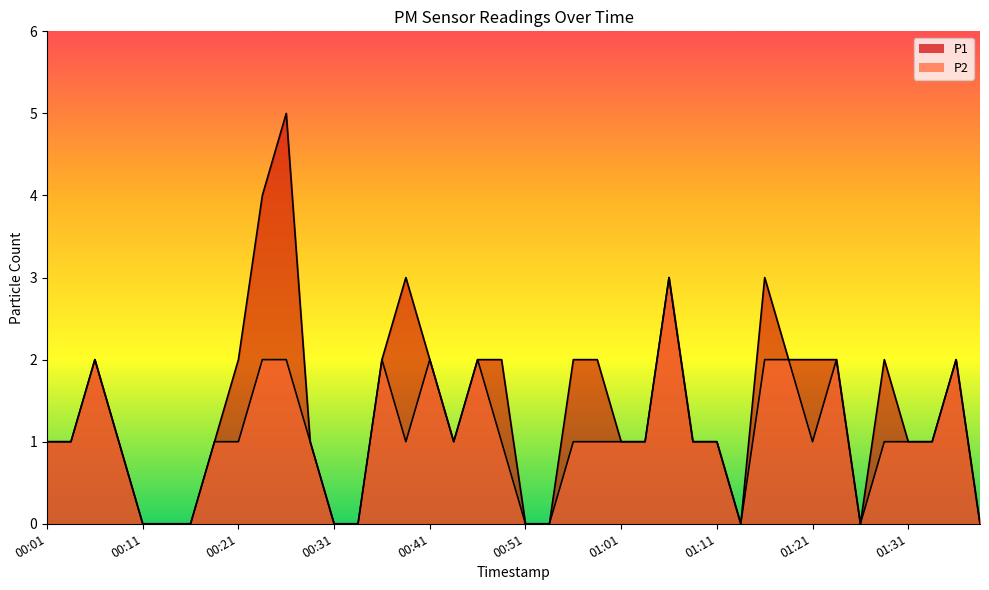

List the series in order of their overall mean, lowest first.

P2, P1